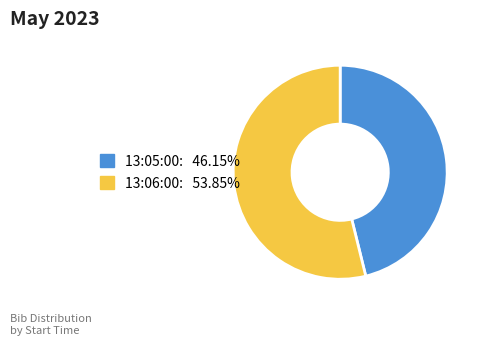

Is there any slice that represents more than half of the pie?

Yes